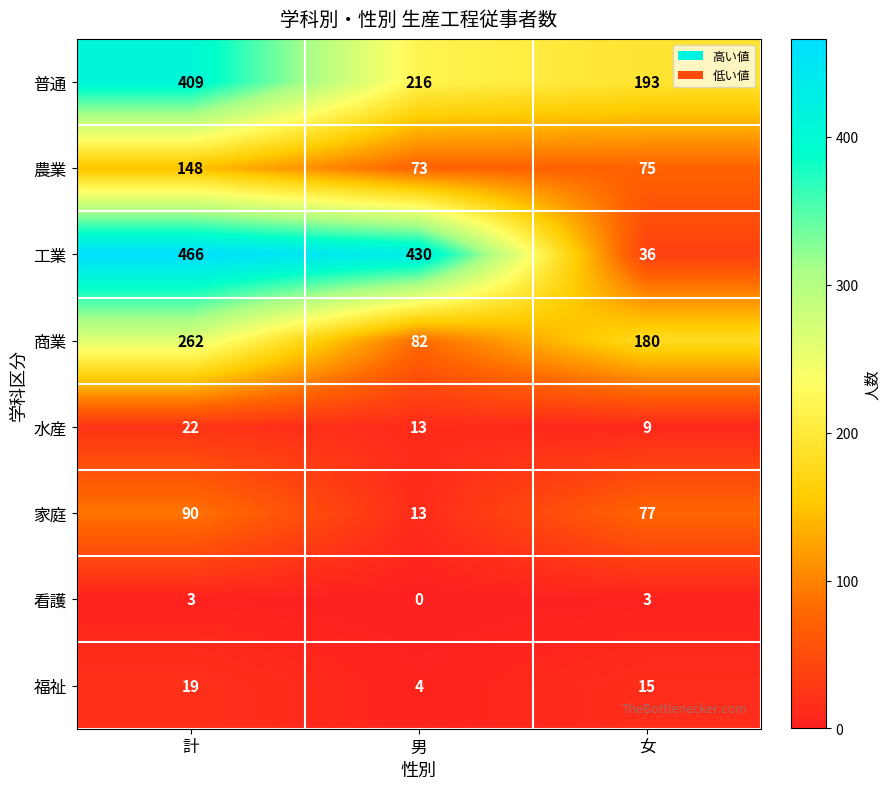

The value of 普通 at 女 is 323. True or false?

False